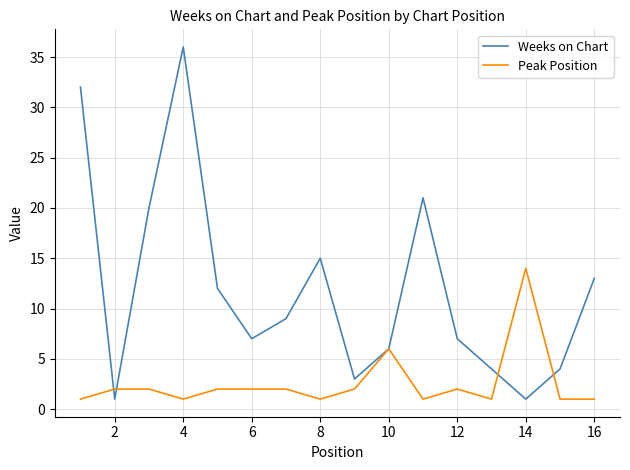

What is the maximum value shown in the chart?

36